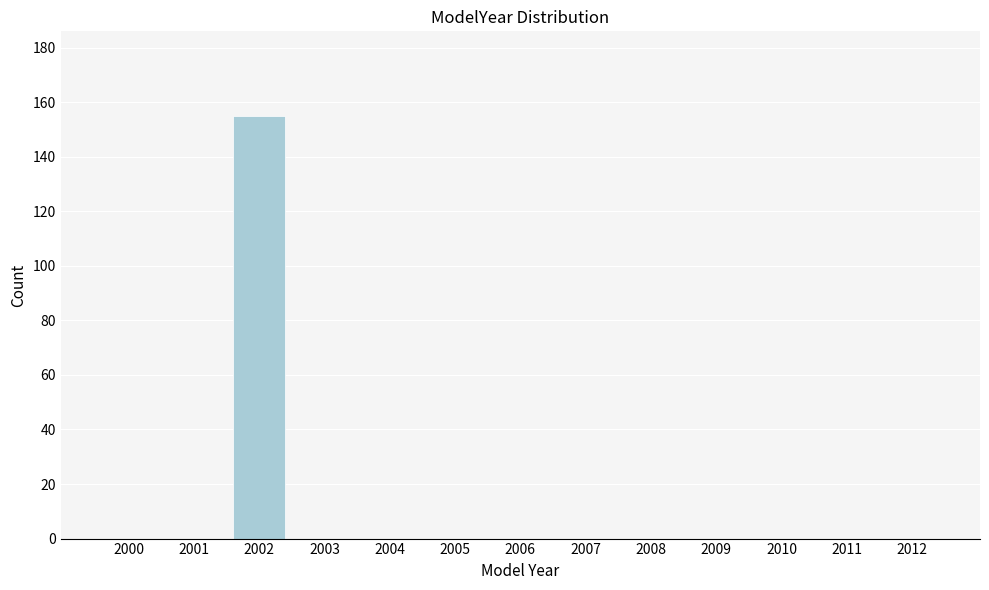

Reading left to right, what are all the values shown in this chart?

2000=0	2001=0	2002=155	2003=0	2004=0	2005=0	2006=0	2007=0	2008=0	2009=0	2010=0	2011=0	2012=0